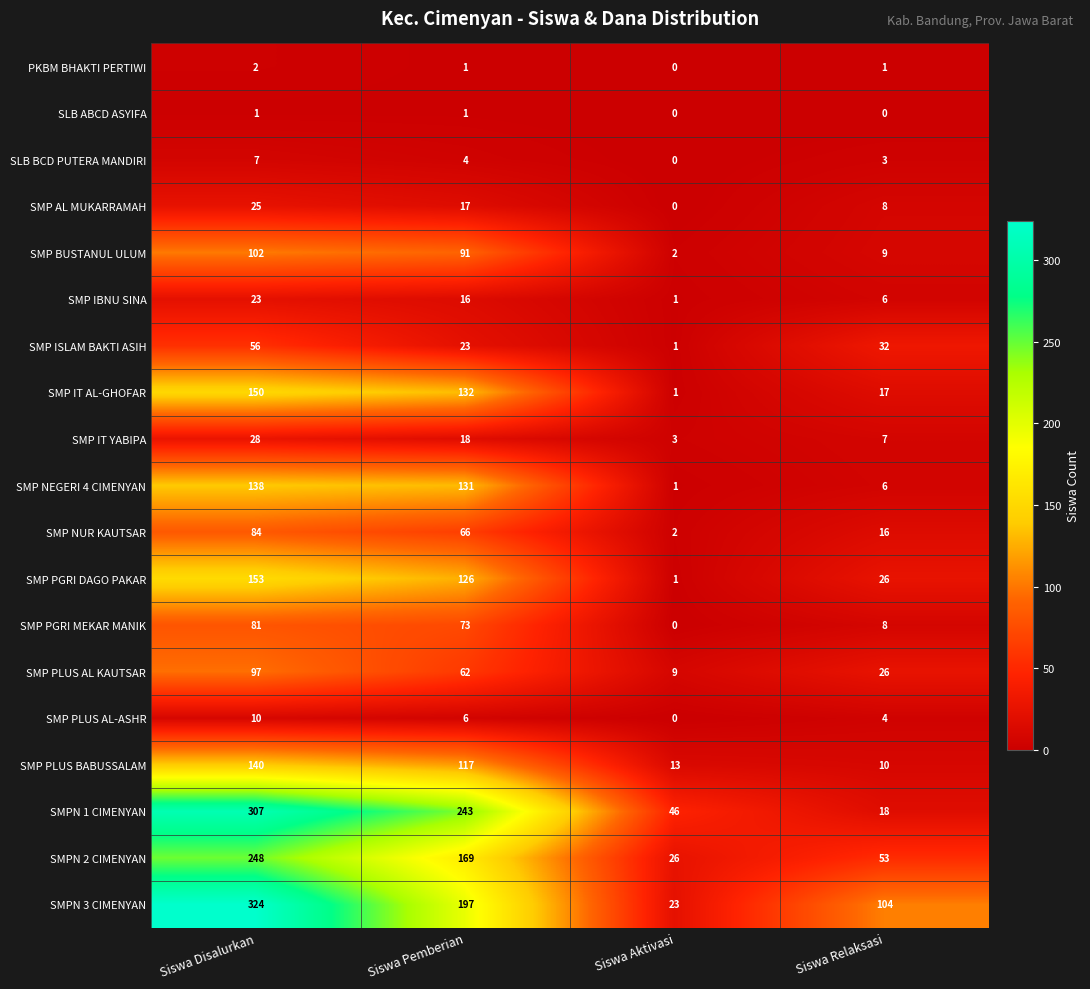

Where is SMP NEGERI 4 CIMENYAN nearest to the value 69?

Siswa Pemberian